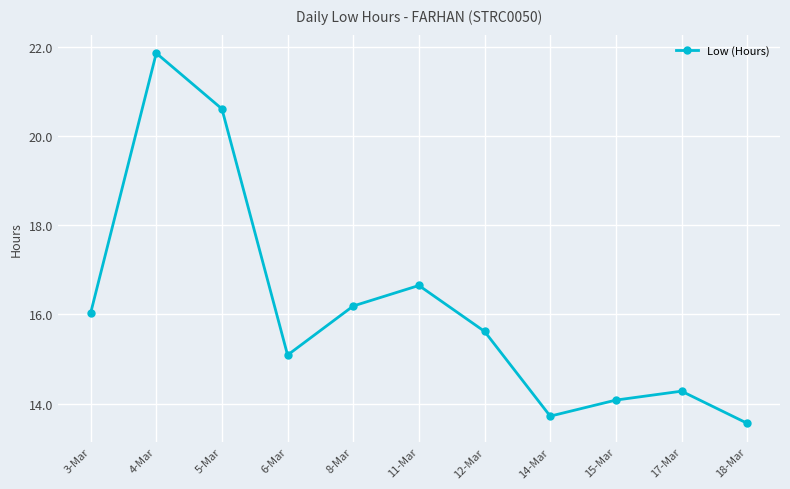

What is the sum of all values?

177.7